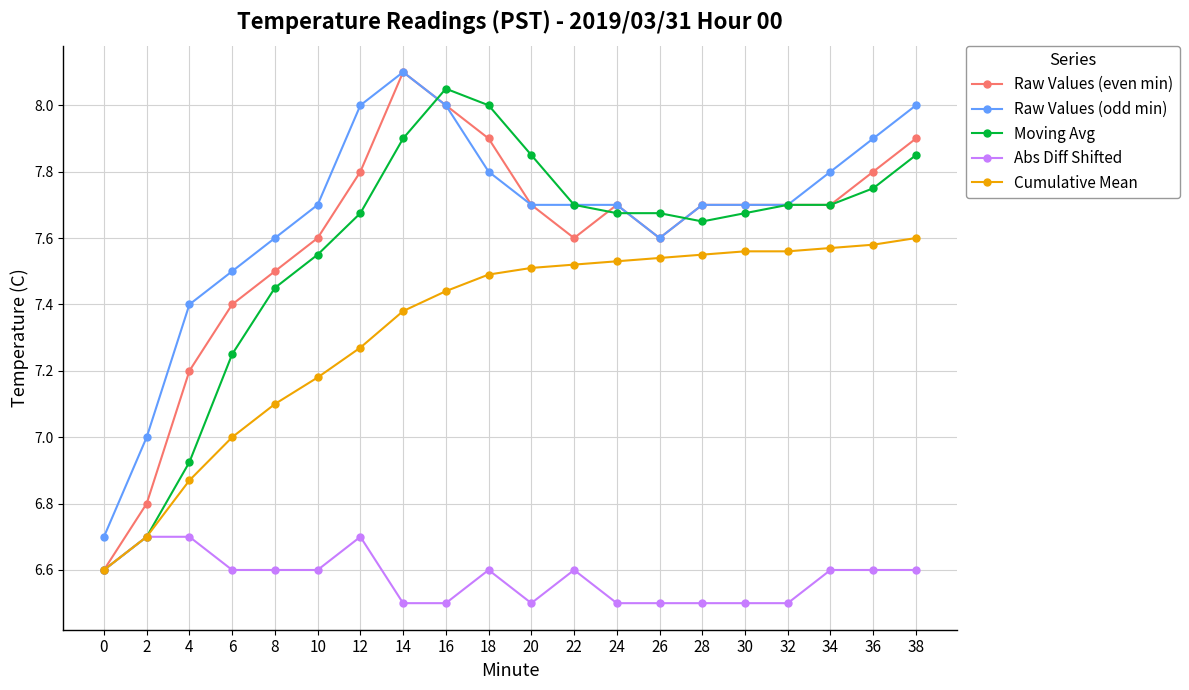

Where is the first local minimum for Raw Values (even min)?

22